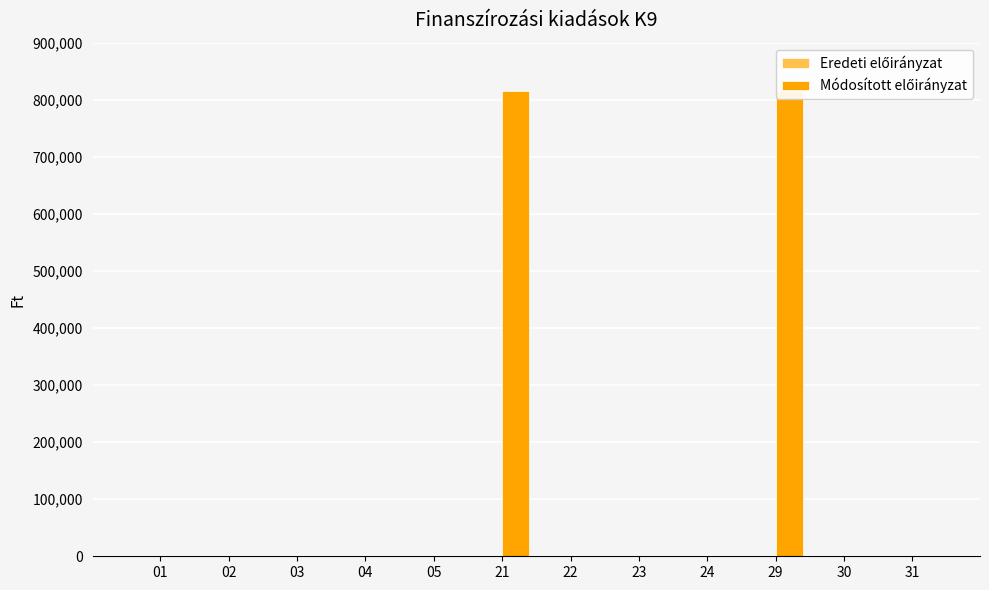

The value of Módosított előirányzat at 21 is 1251284. True or false?

False